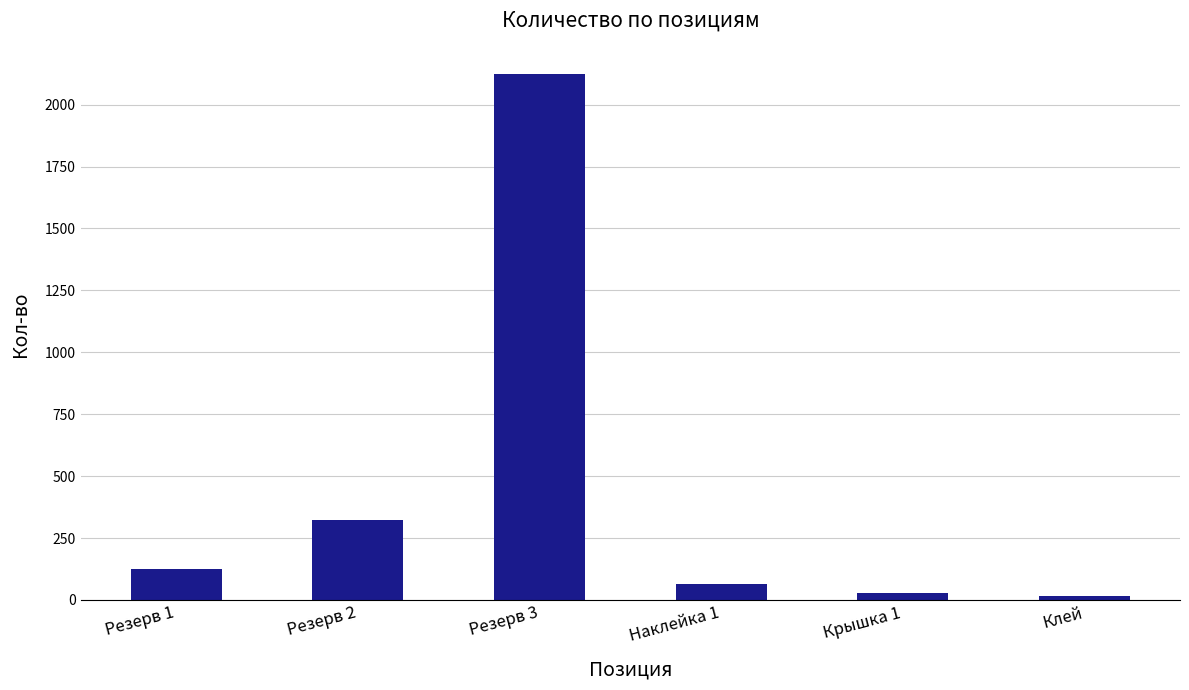

How many series are shown in this chart?

1